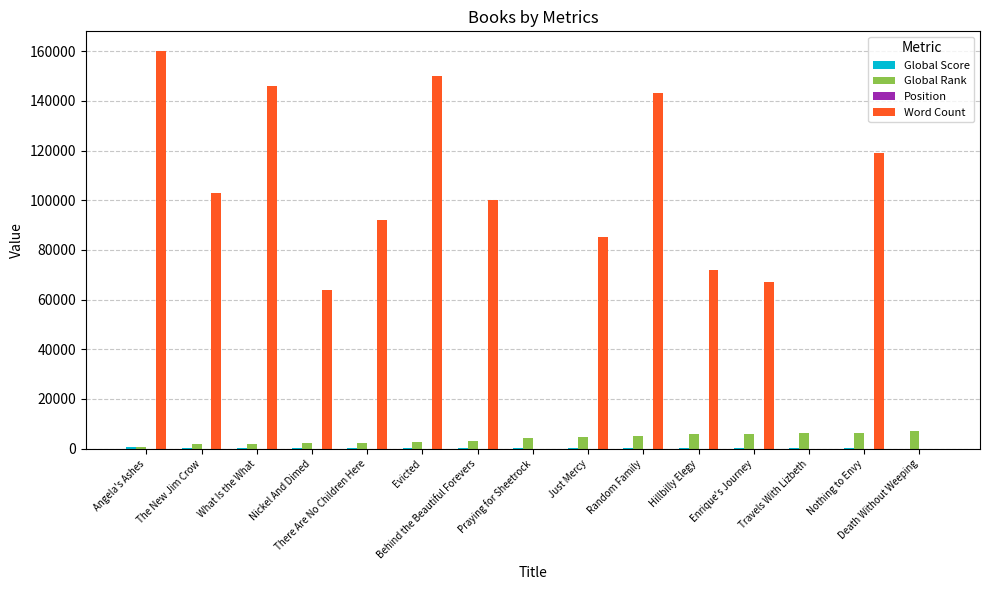

How many groups of bars are there?

15